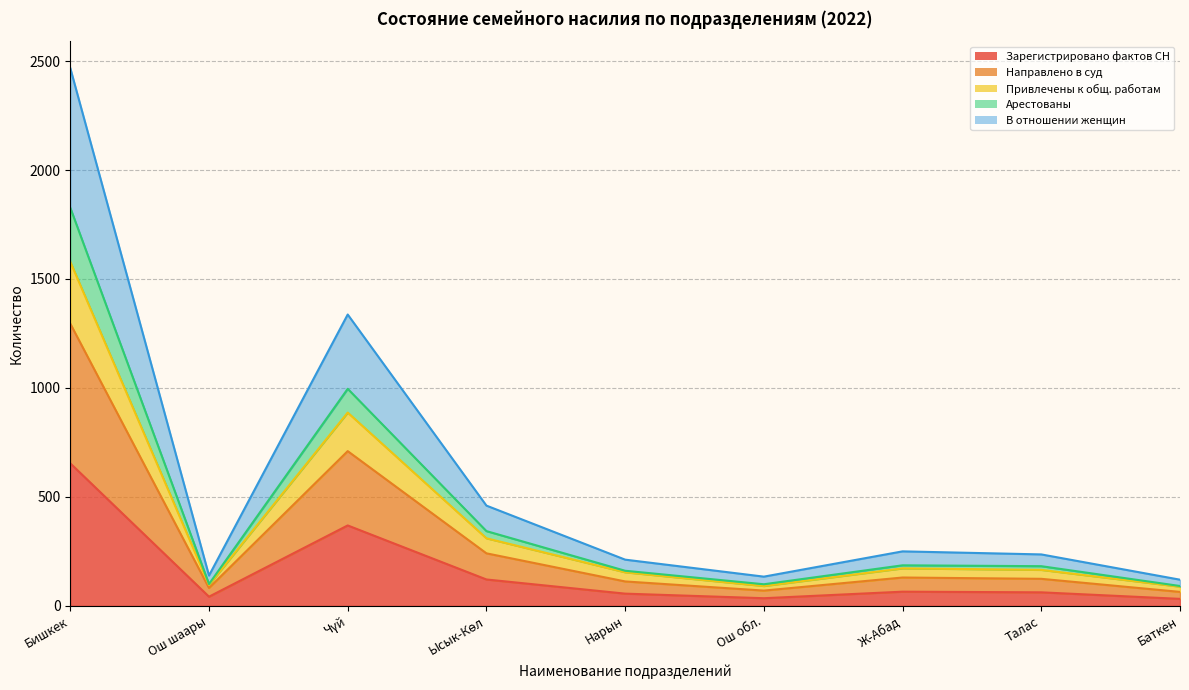

What are all the series names shown in the legend?

Зарегистрировано фактов СН, Направлено в суд, Привлечены к общ. работам, Арестованы, В отношении женщин